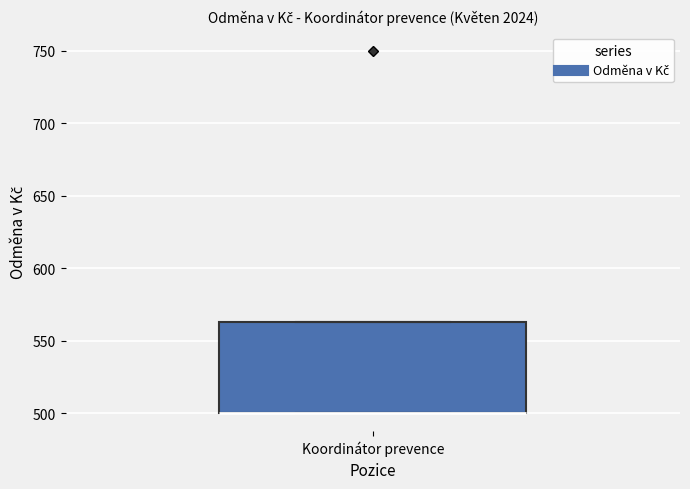

Read this box plot against the y-axis: the position of the median line, the range covered by the box, and the ends of both whiskers. The values are not printed on the chart, so give them approximately, as read against the axis.

median 500 (drawn on the box's lower edge), box 500 to 565, whiskers 500 to 565